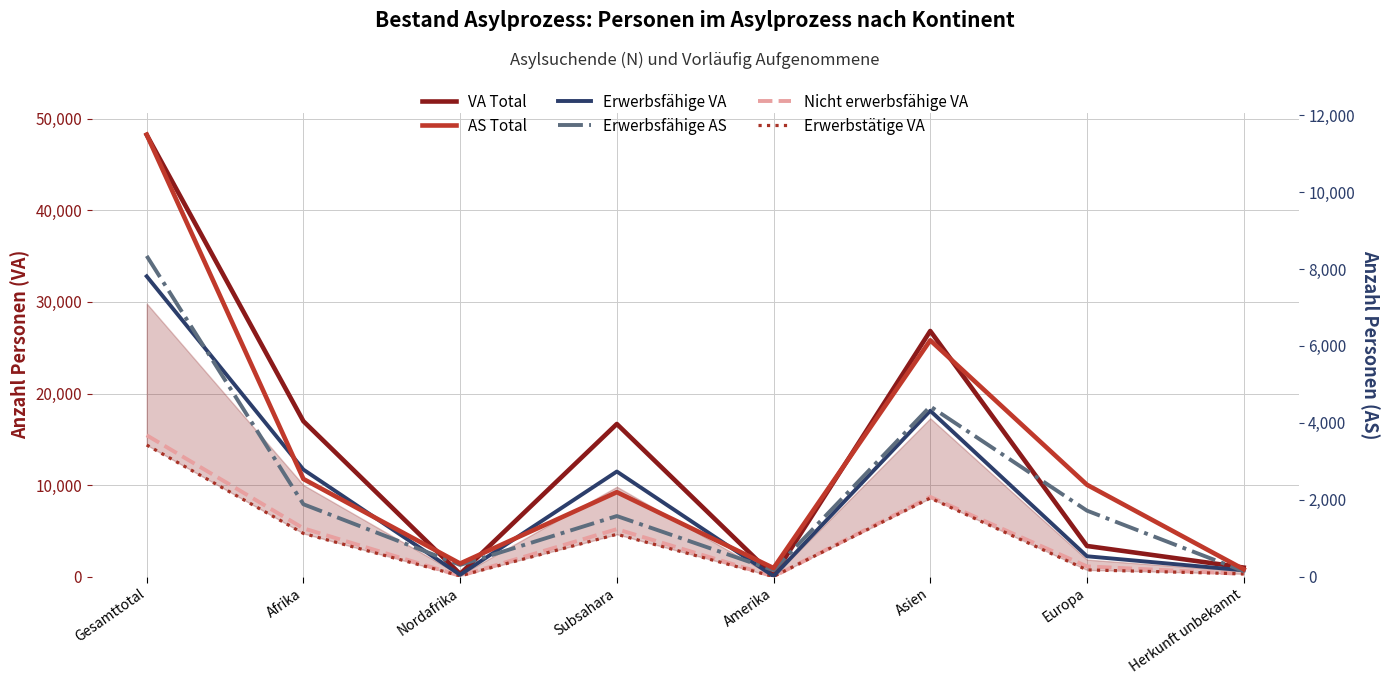

True or false: VA Total and Nicht erwerbsfähige VA intersect in this chart.

False